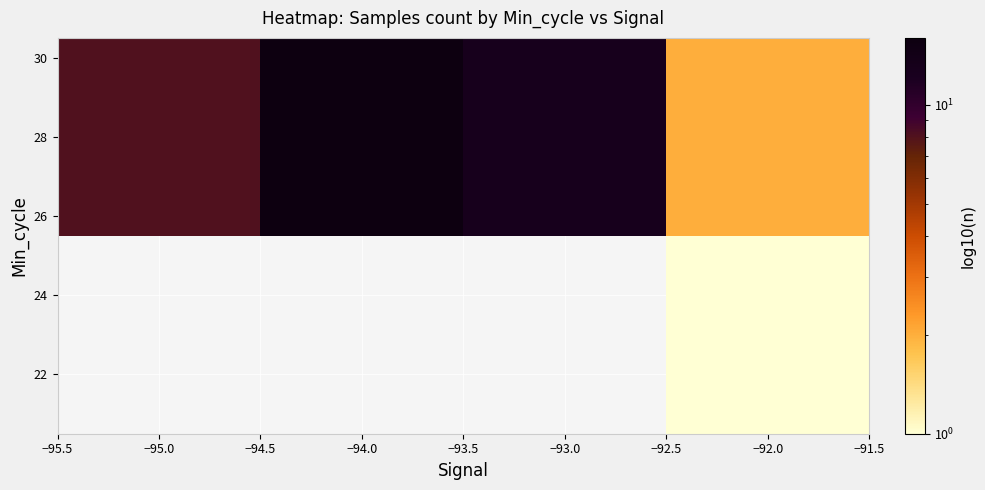

How many values in the 28 series are below 13?

2